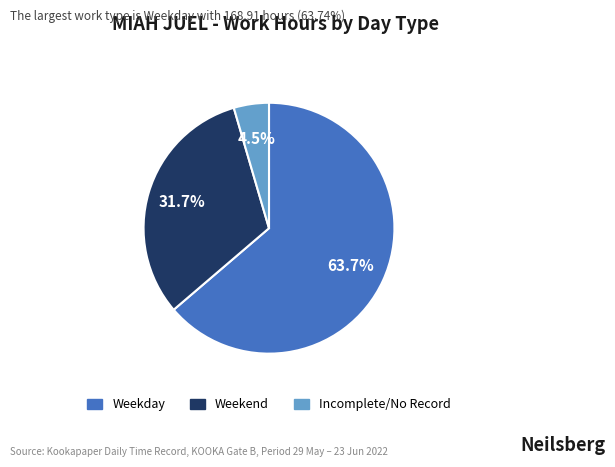

Is there a majority slice in this chart?

Yes